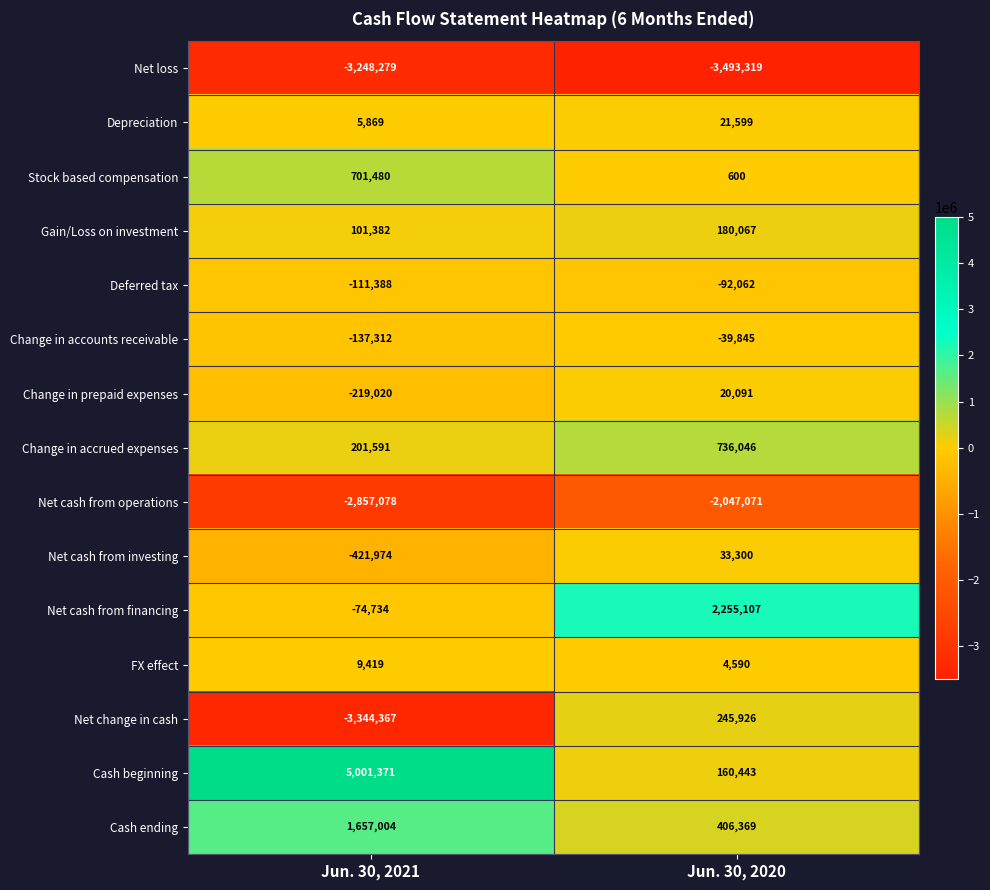

What is the total value across all series at Jun. 30, 2020?

-1608159